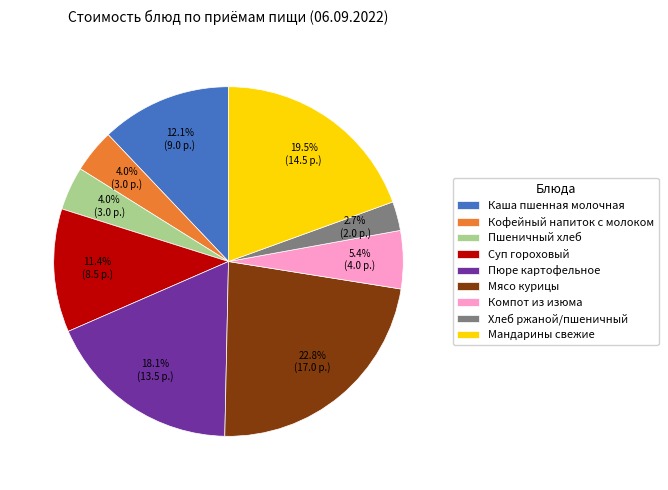

Which has a higher value, Каша пшенная молочная or Мясо курицы?

Мясо курицы